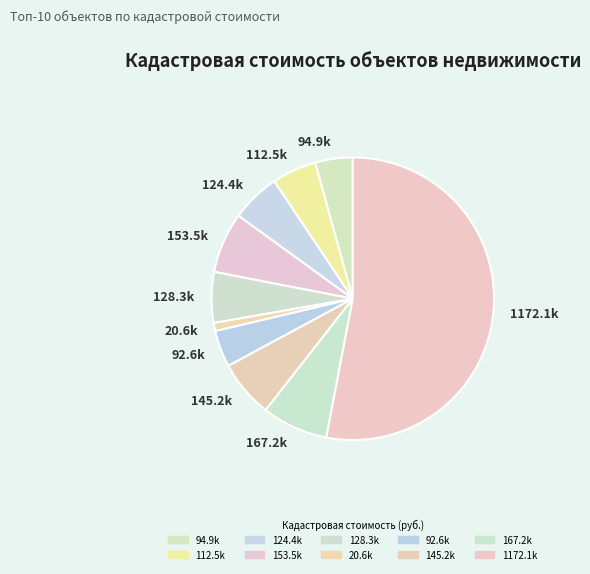

Is it true that 153.5k is 7% of the pie?

True